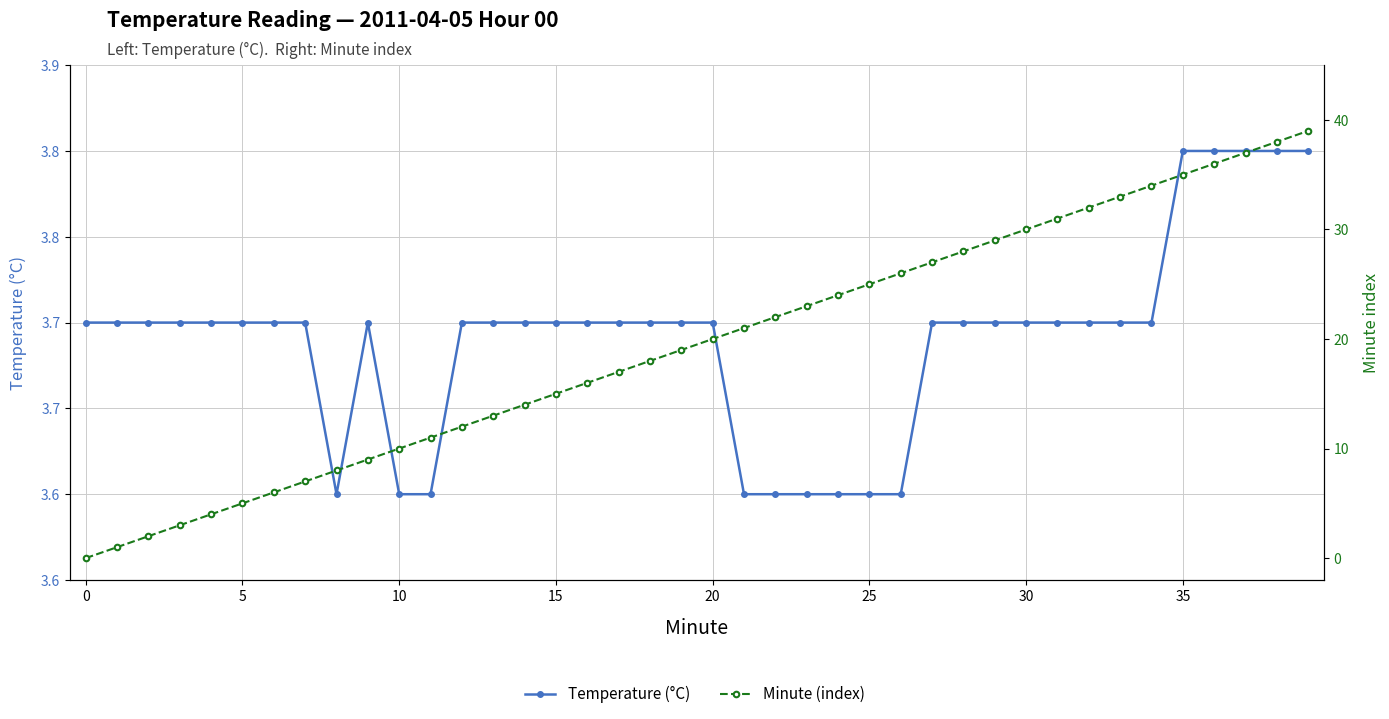

True or false: Minute (index) and Temperature (°C) cross at least once.

True